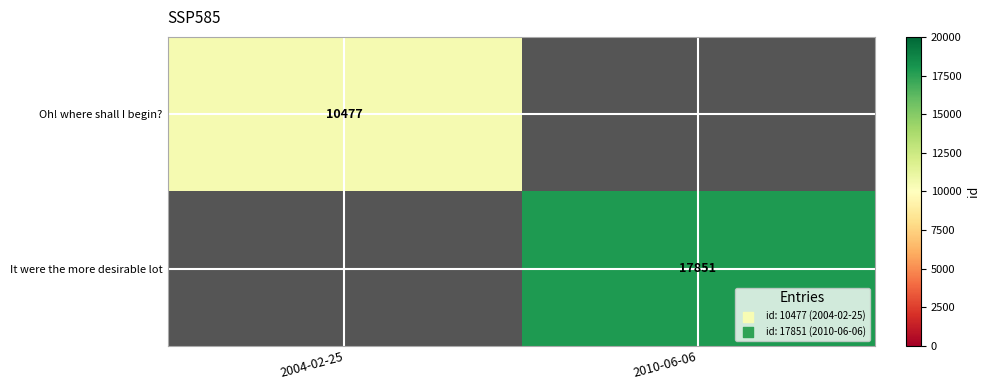

The It were the more desirable lot series shows 8956 at 2010-06-06. True or false?

False